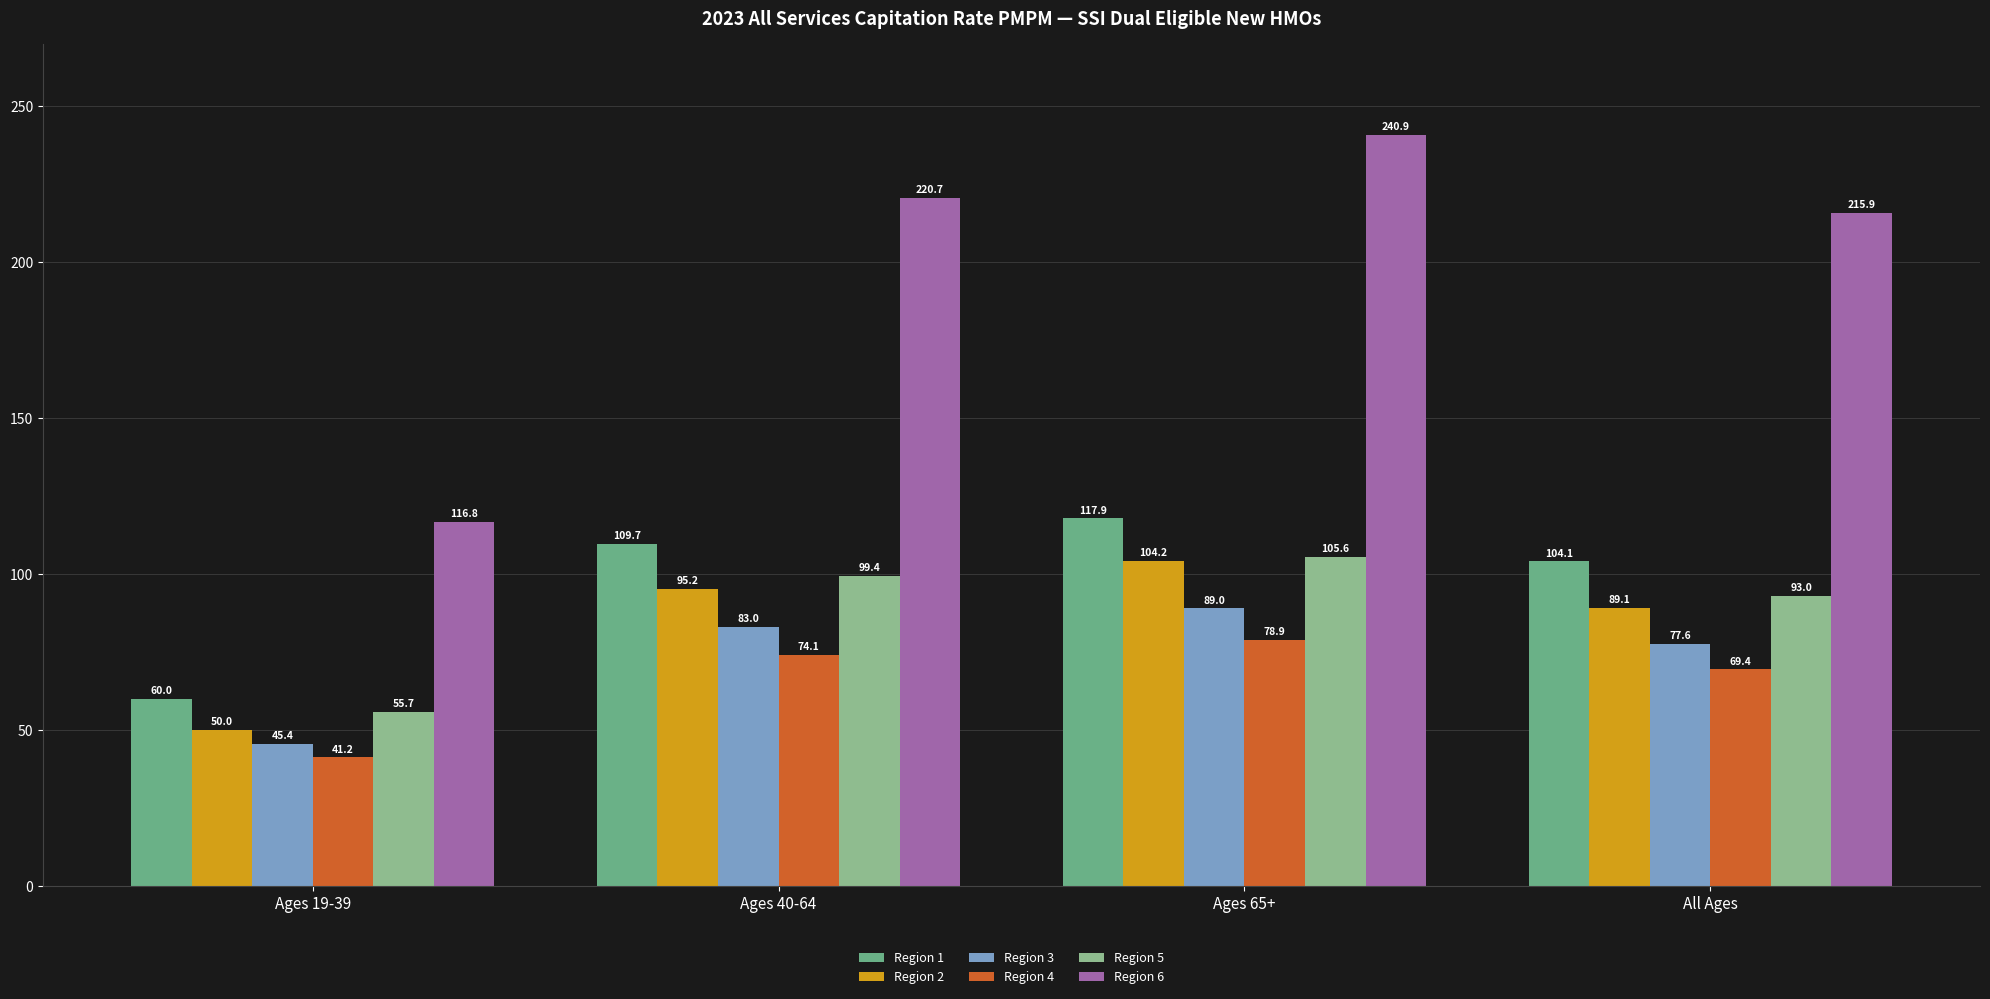

What is the label of the 3rd bar from the right?

Ages 40-64